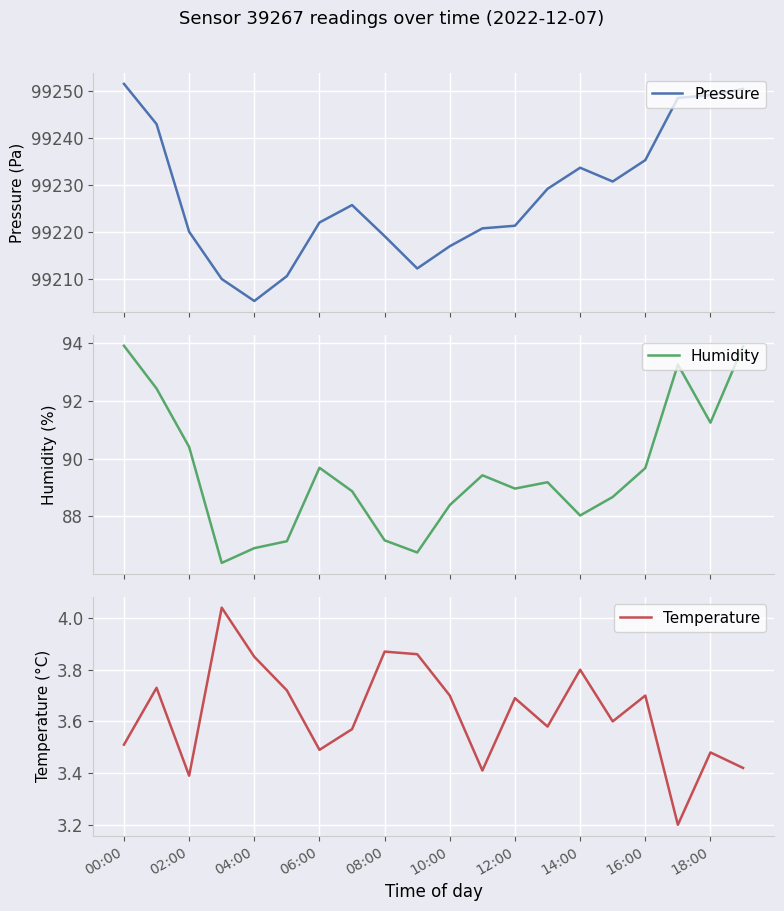

What is the difference between the second highest and minimum values in the Pressure series?

45.2